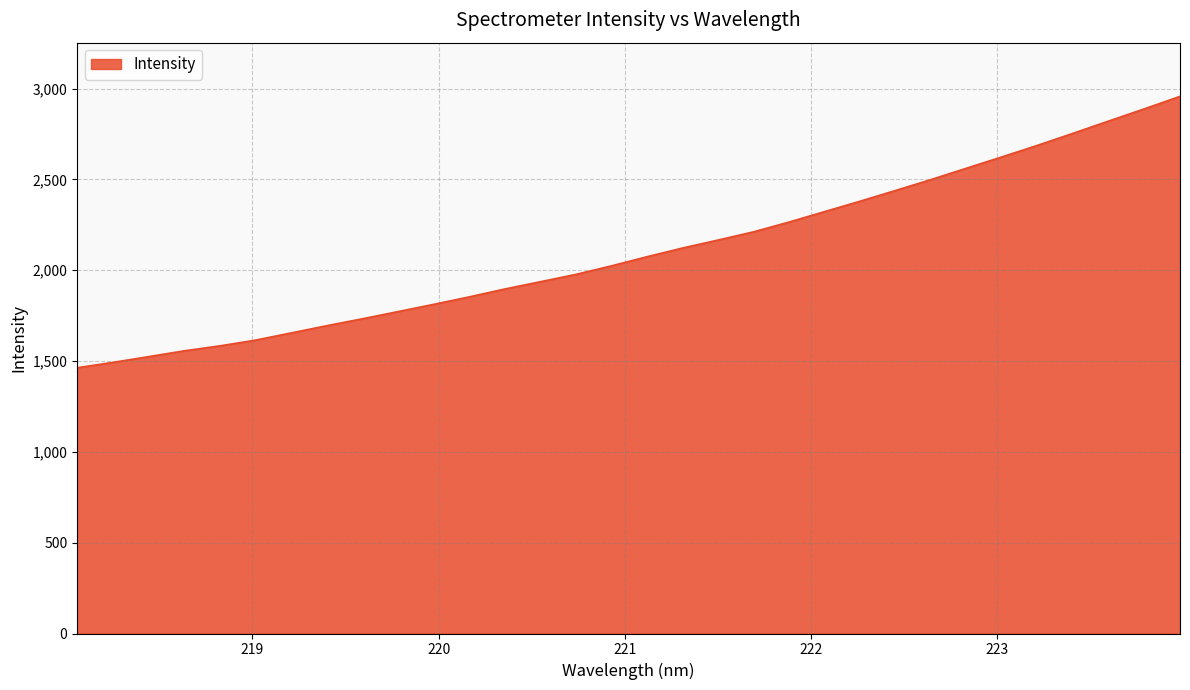

What is the difference between the second highest and second lowest values?

1396.4